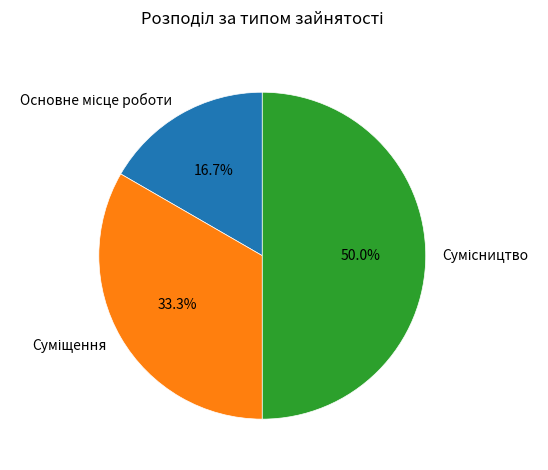

How many segments does this pie chart have?

3